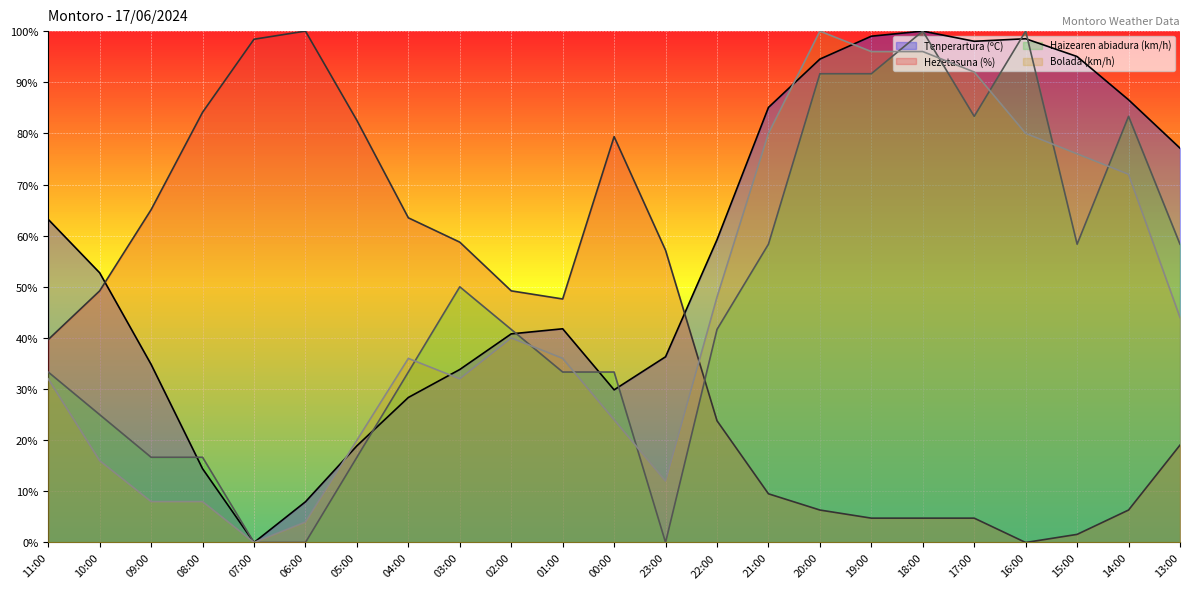

What is the sum of all Bolada (km/h) values?

1052.0